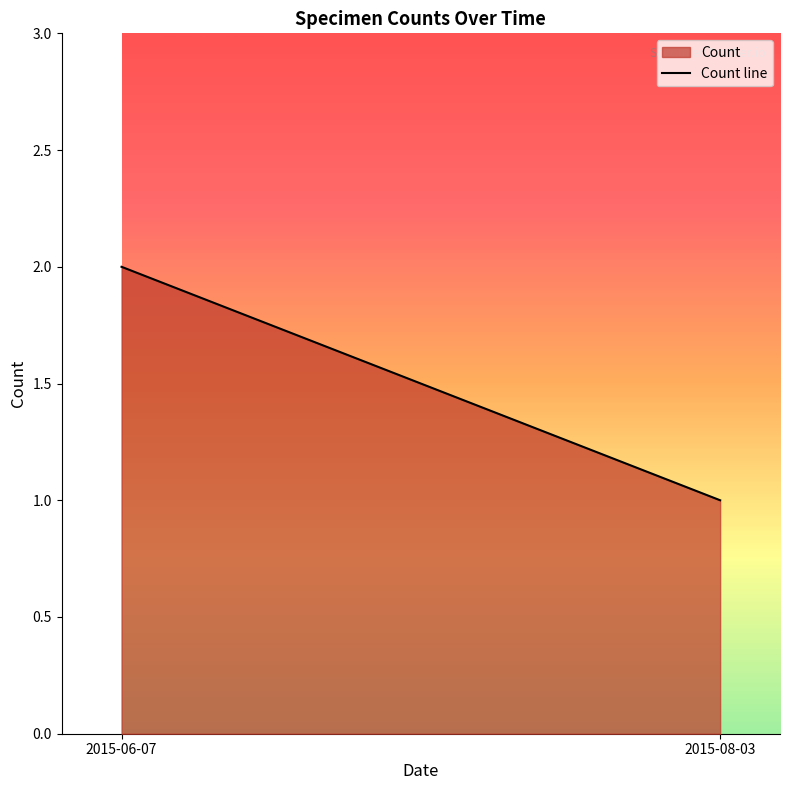

What is the sum of all values?

3